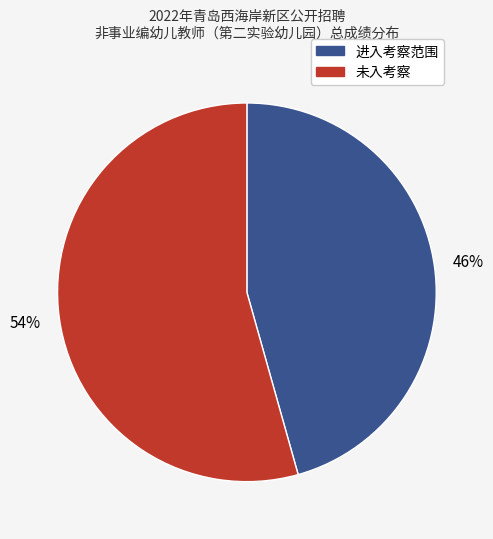

To the nearest percent, what is the average slice percentage?

50%